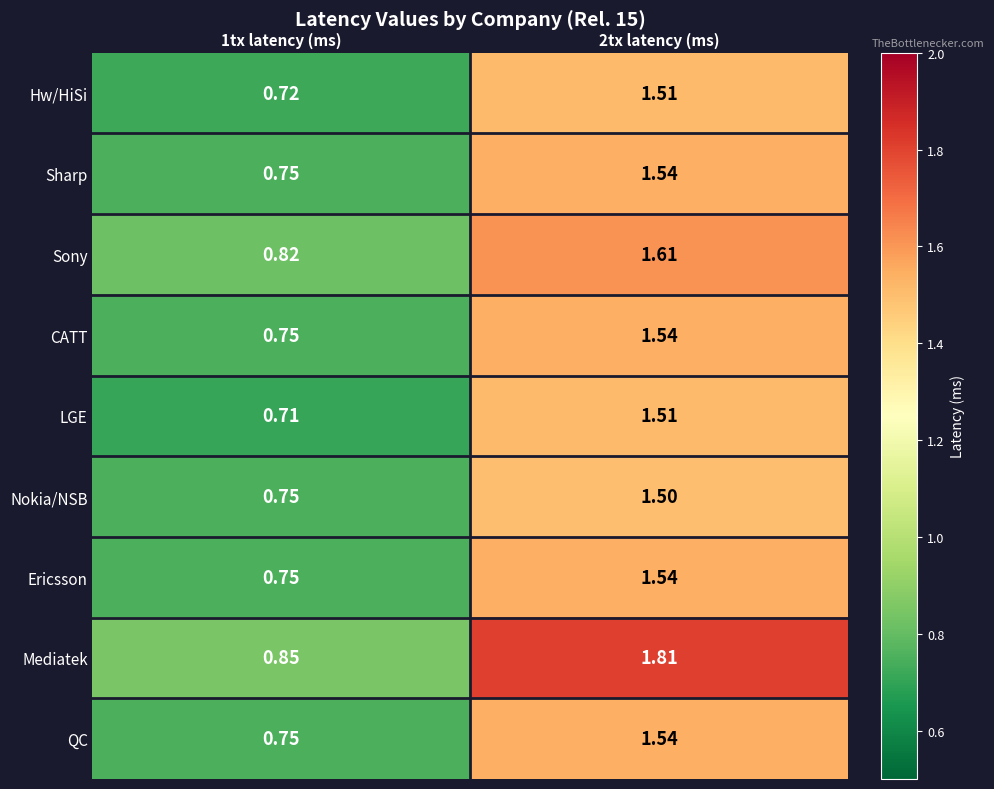

How many categories are shown in the chart?

2